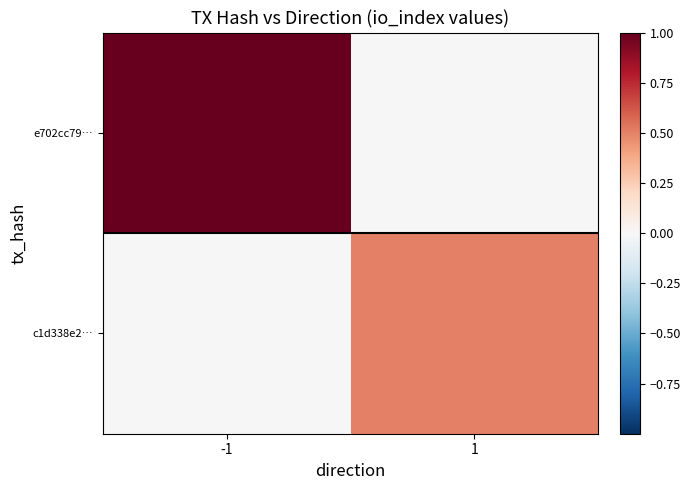

Reading right to left, what are all the values shown in this chart?

e702cc79…: 1=0.0	-1=1.0
c1d338e2…: 1=0.5	-1=0.0